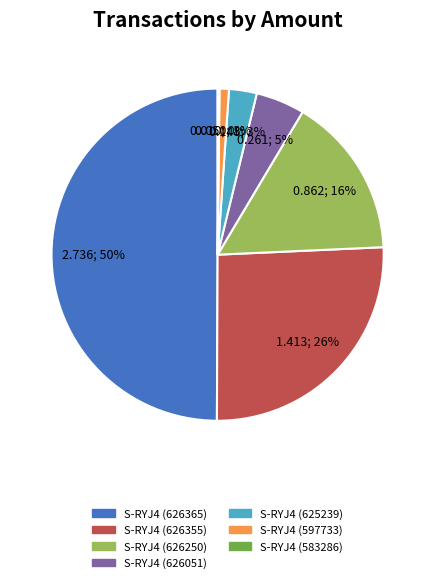

Which has a higher value, S-RYJ4 (626250) or S-RYJ4 (626051)?

S-RYJ4 (626250)